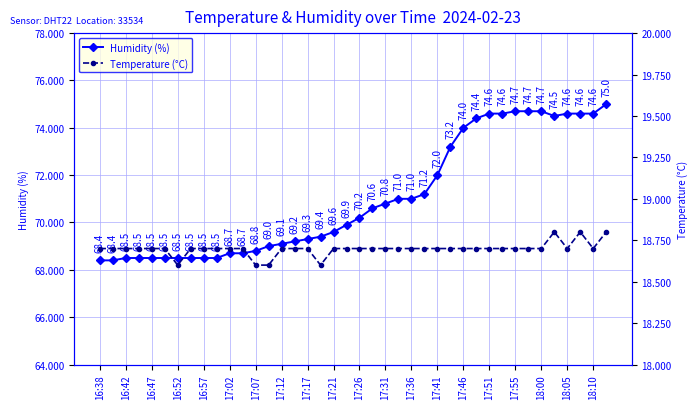

Is it true that Humidity (%) equals 69.1 at 17:12?

True